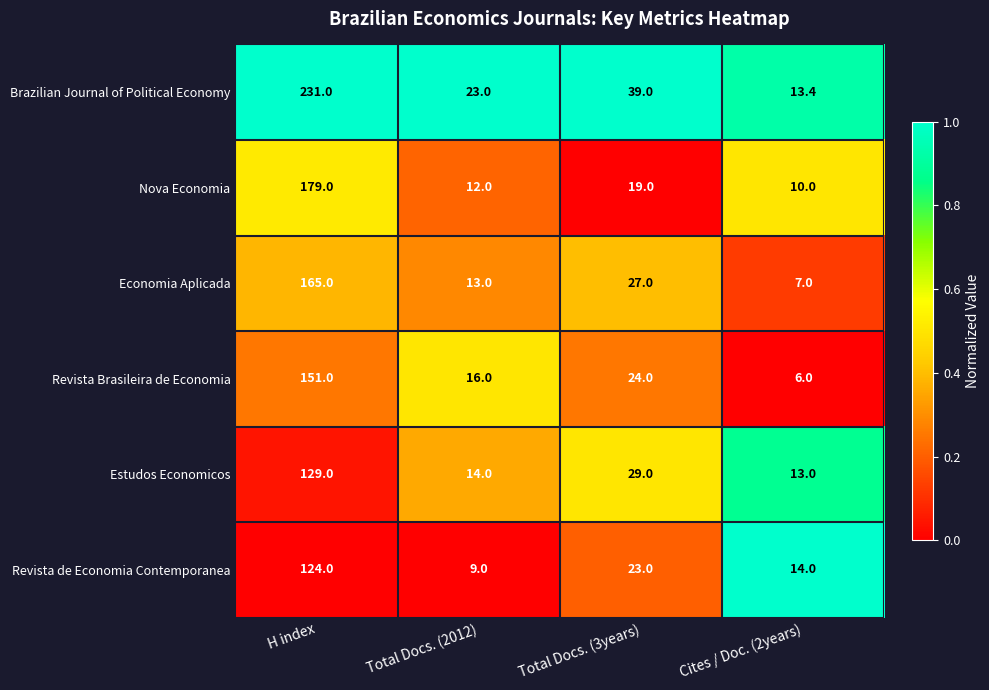

How many series are shown in this chart?

6